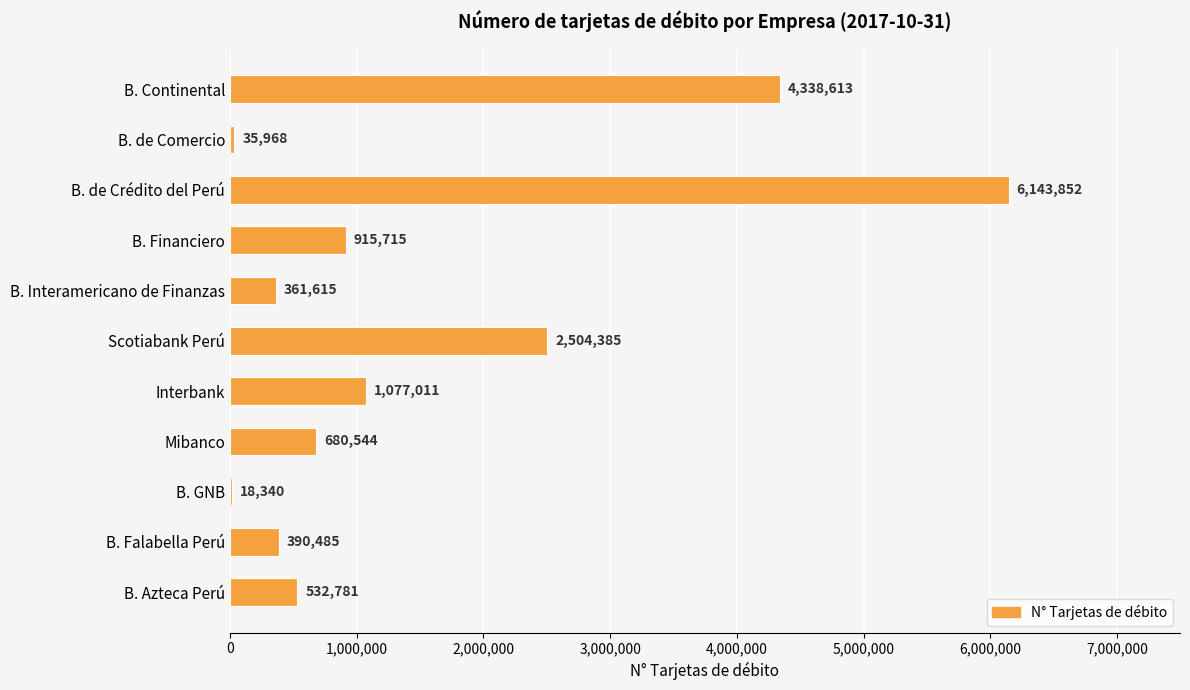

Are the bars grouped side by side (vs. stacked)?

No